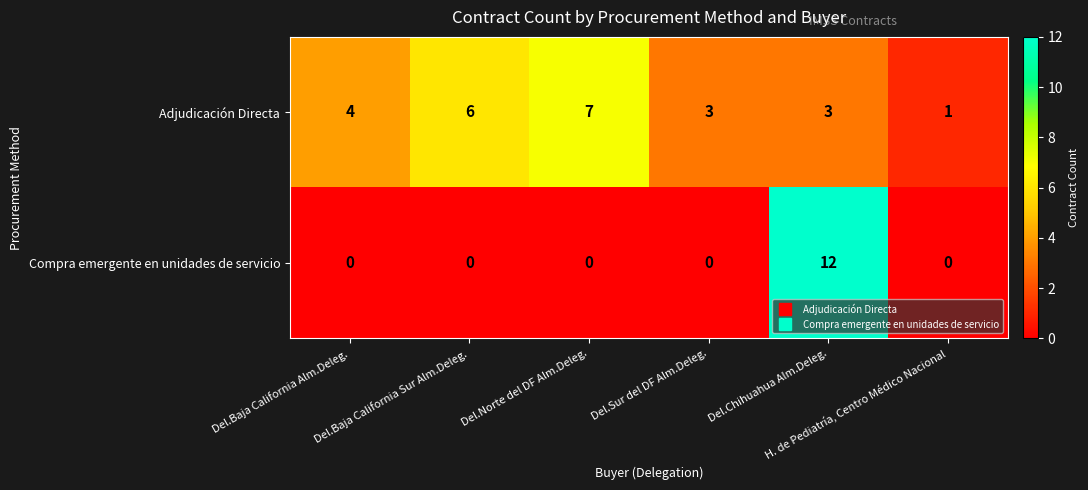

What is the maximum value shown in the chart?

12